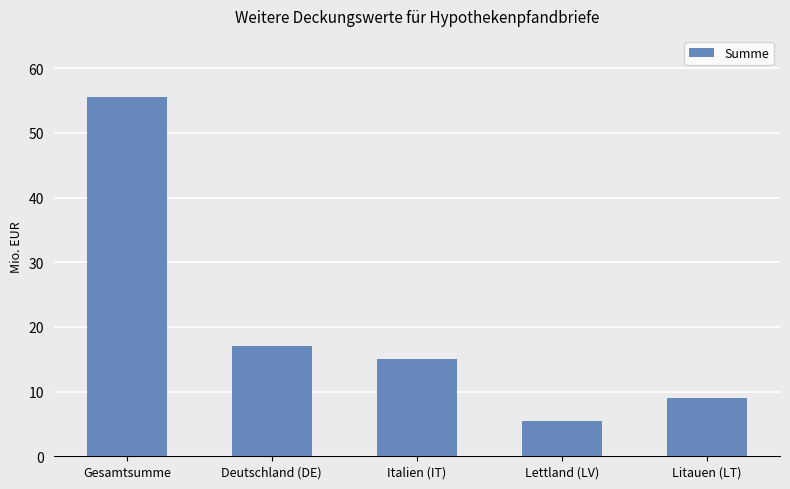

Are the bars grouped side by side (vs. stacked)?

No